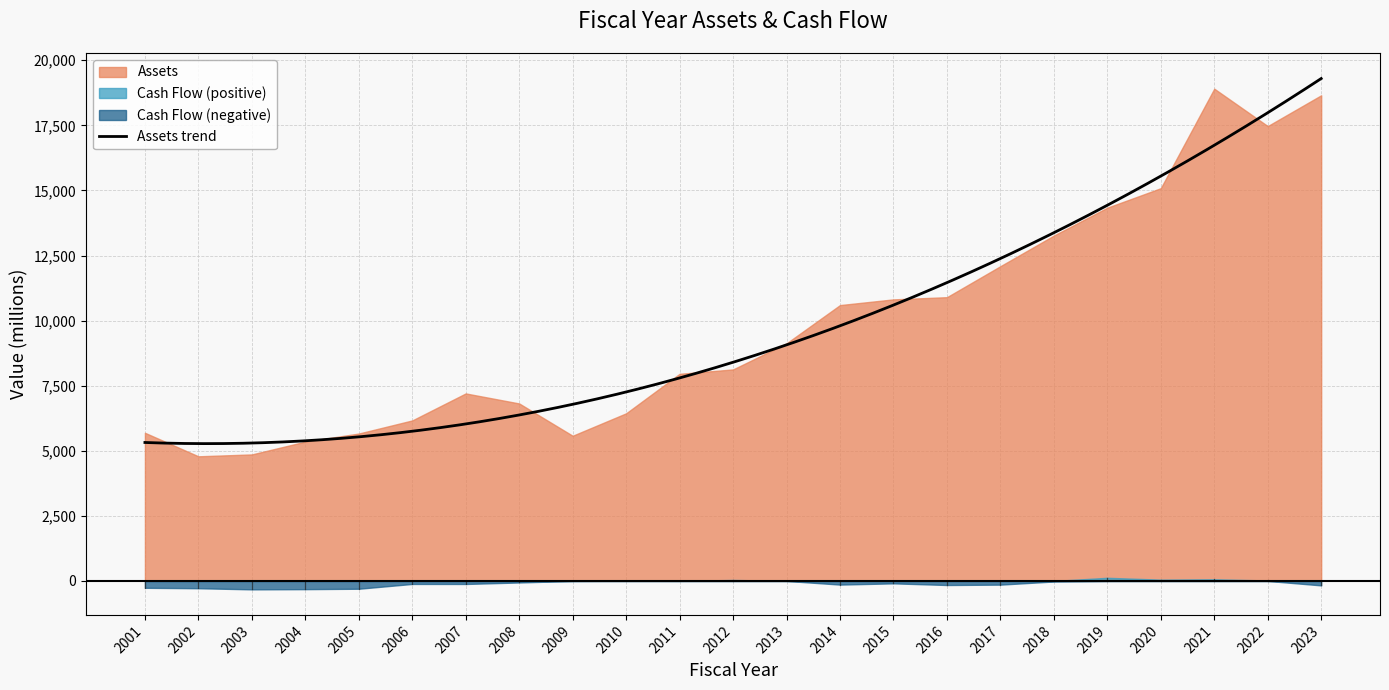

What is the lowest value of the Assets trend series?

5274.5